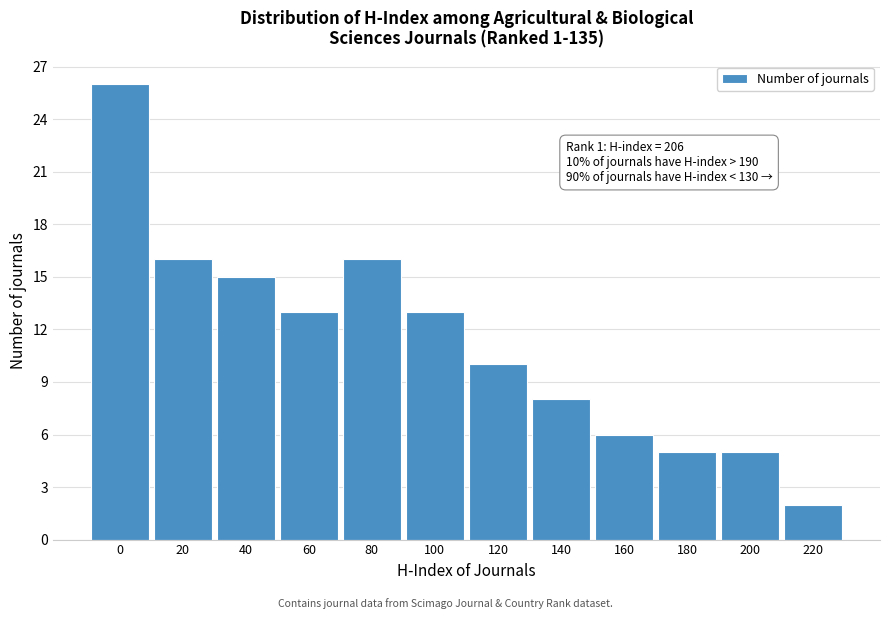

Reading right to left, transcribe all the data shown in this chart.

220=2	200=5	180=5	160=6	140=8	120=10	100=13	80=16	60=13	40=15	20=16	0=26